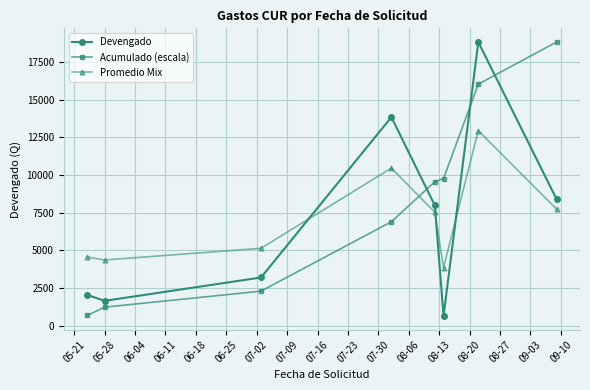

What is the value of the Devengado point at the 4th from the left?

13839.3